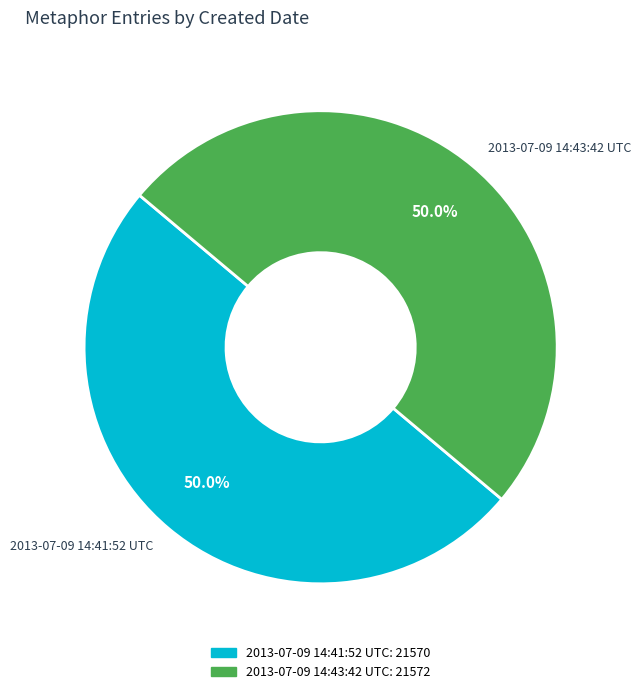

How many slices are in this pie chart?

2